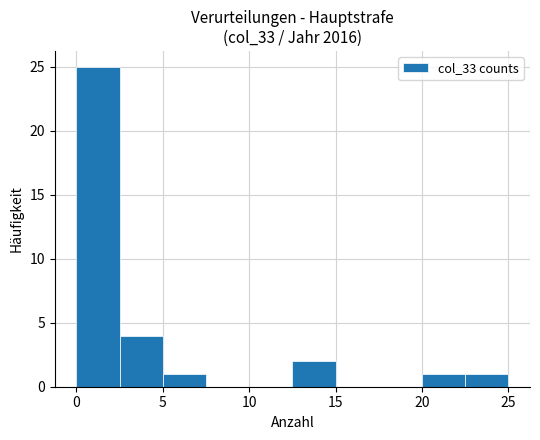

Over which range of the x-axis is the bar tallest?

0.0 to 2.5